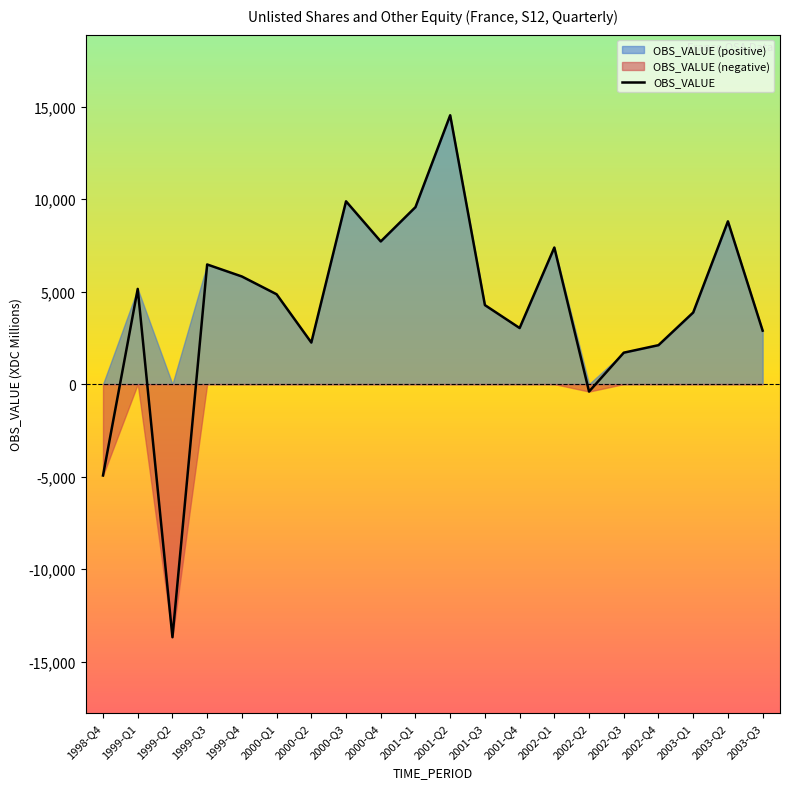

How many interior local valleys (lower than both neighbors) does the data have?

5